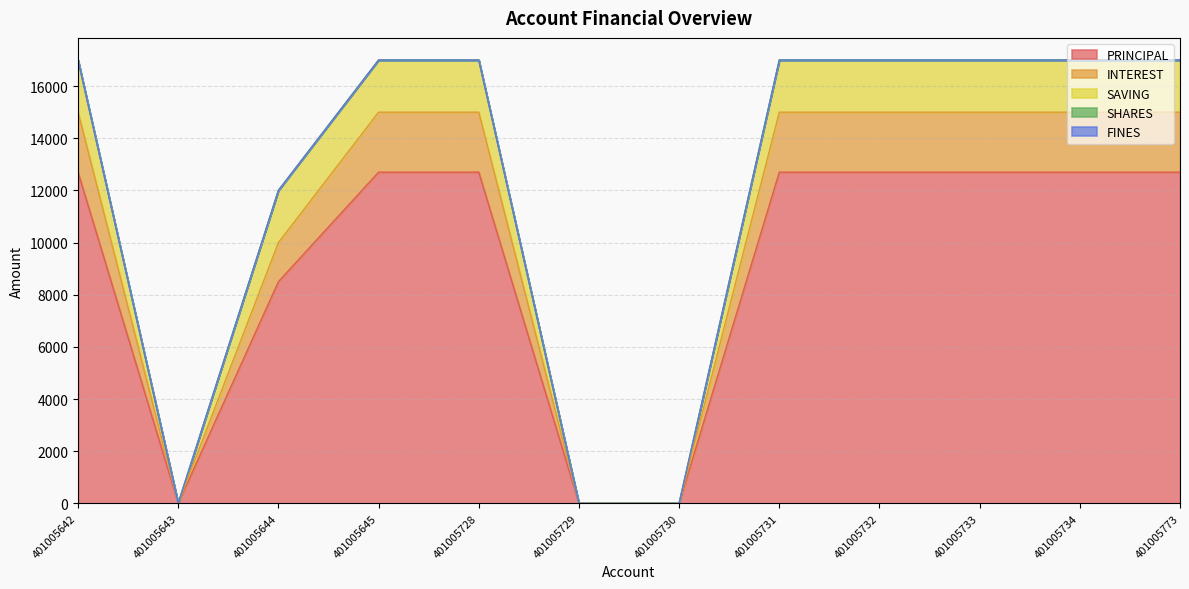

Reading right to left, what are all the values shown in this chart?

PRINCIPAL: 12700	12700	12700	12700	12700	0	0	12700	12700	8500	0	12700
INTEREST: 15000	15000	15000	15000	15000	0	0	15000	15000	10000	0	15000
SAVING: 17000	17000	17000	17000	17000	0	0	17000	17000	12000	0	17000